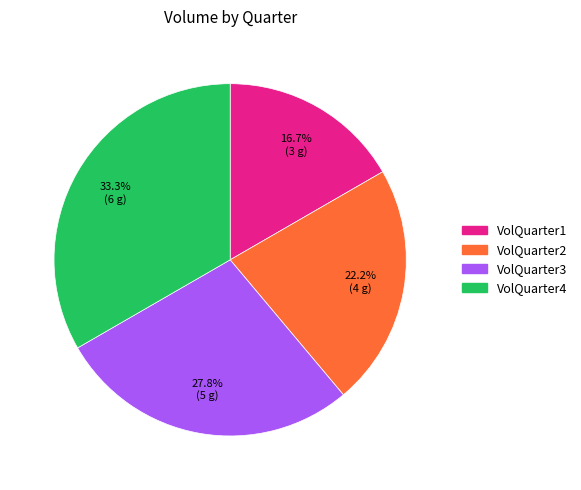

The VolQuarter4 slice represents 41% of the pie. True or false?

False